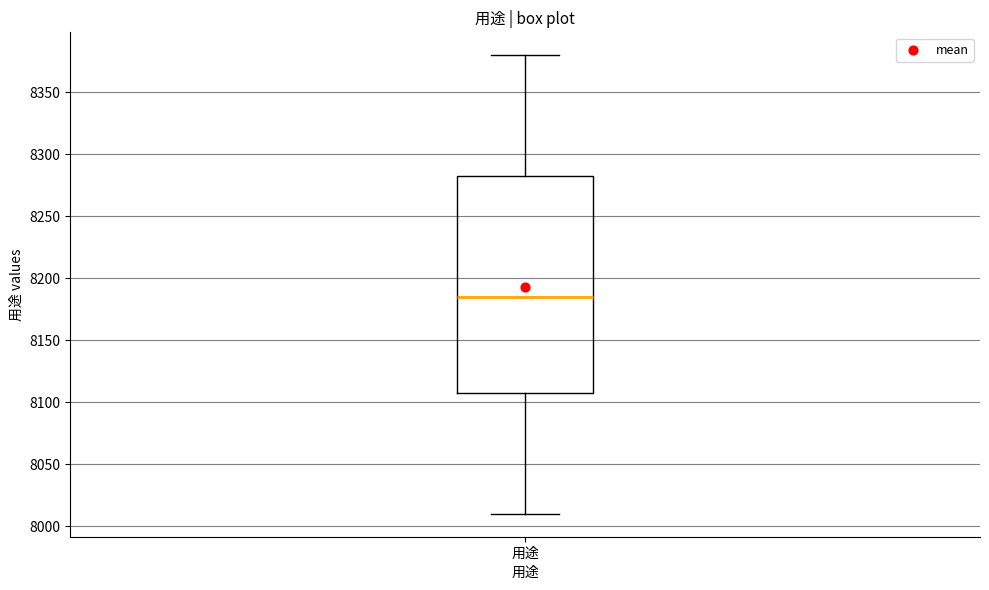

Where does the median line of the box for 用途 sit on the y-axis? The values are not printed on the chart, so give them approximately, as read against the axis.

8185